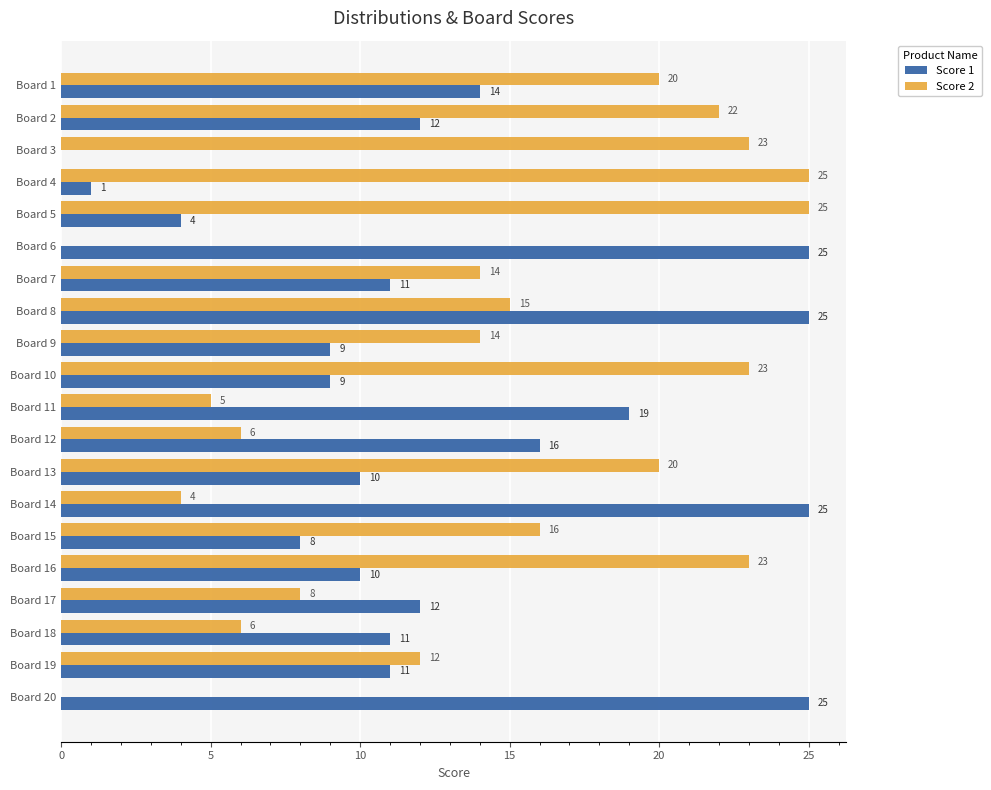

Which series changed the most between Board 1 and Board 18?

Score 2